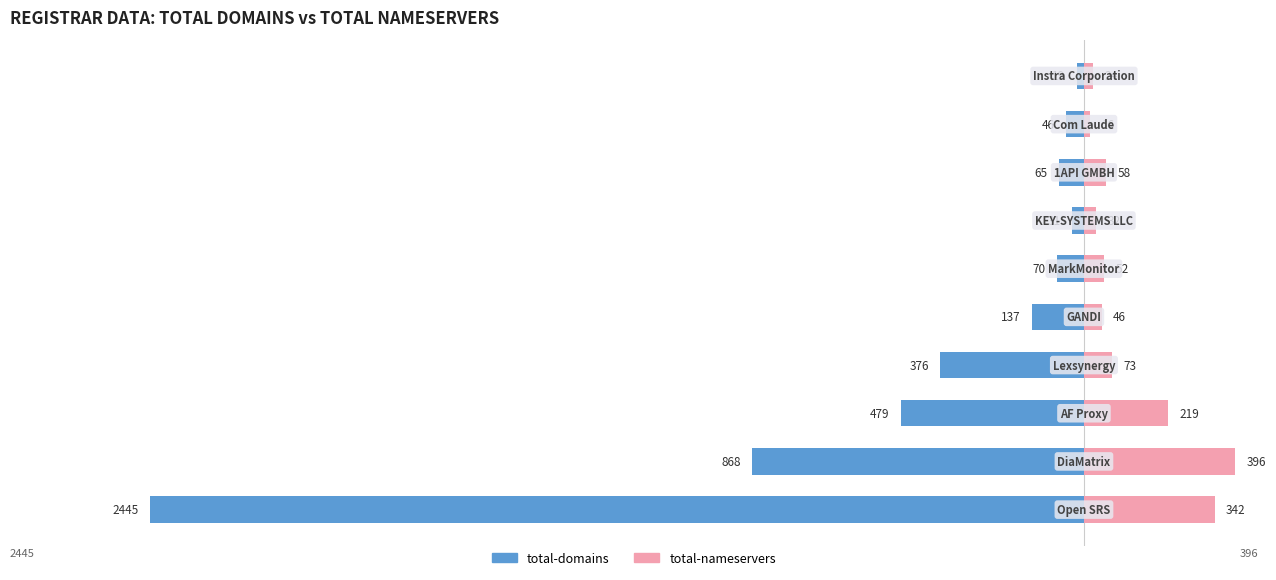

Which series has the largest range (max minus min)?

total-domains